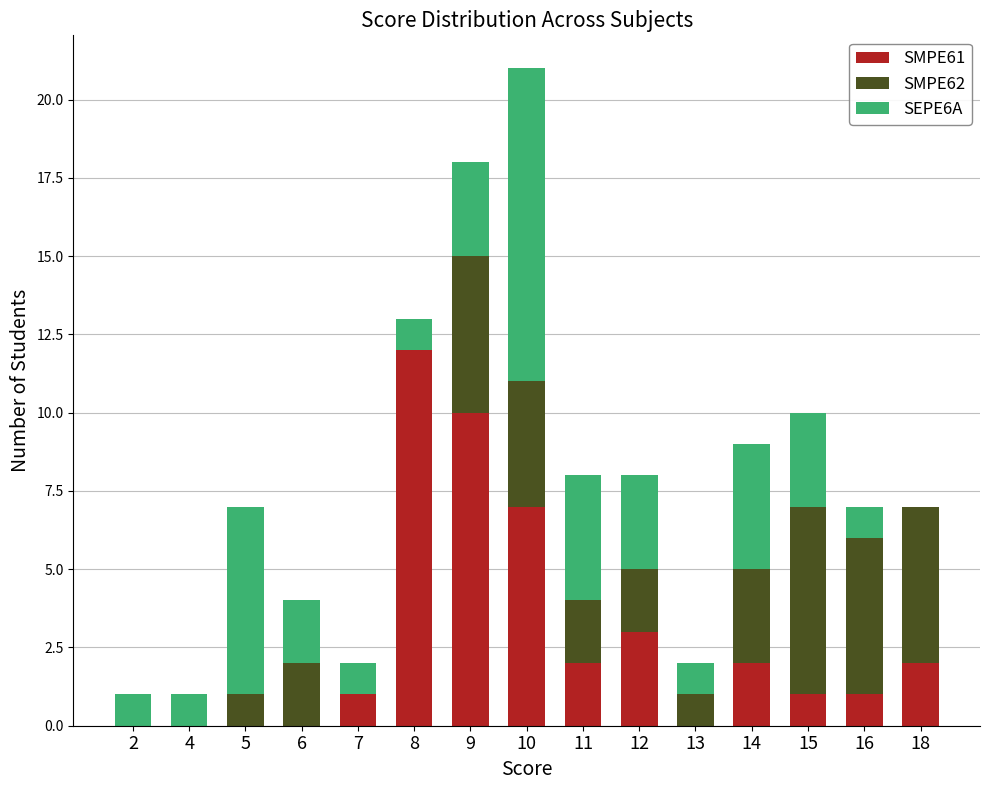

What is the sum of all SMPE61 values?

41